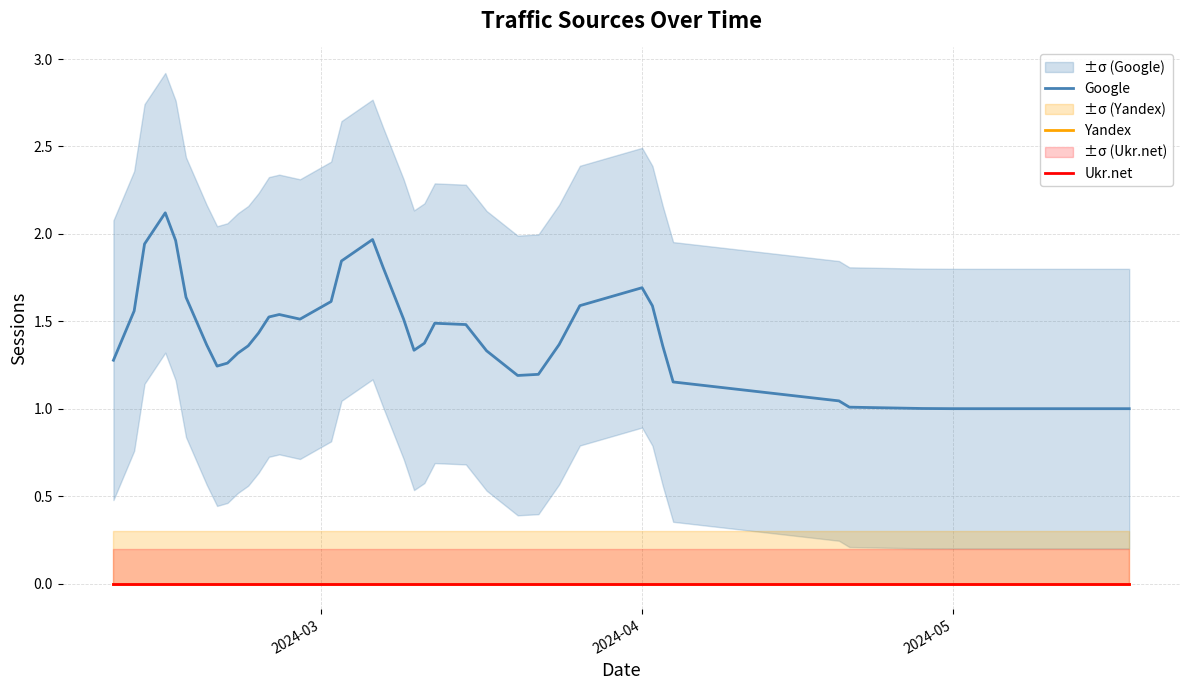

True or false: Ukr.net and Yandex cross at least once.

False